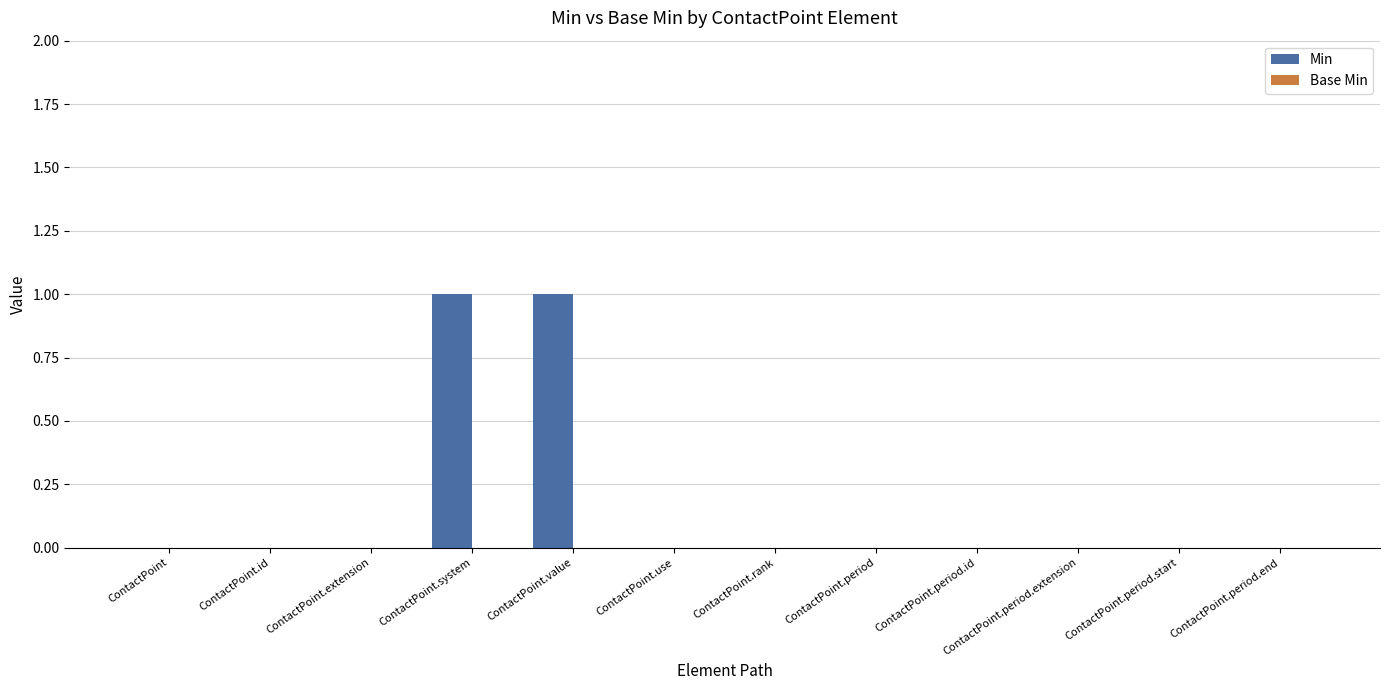

The chart shows a value of 1 at ContactPoint.value. True or false?

True